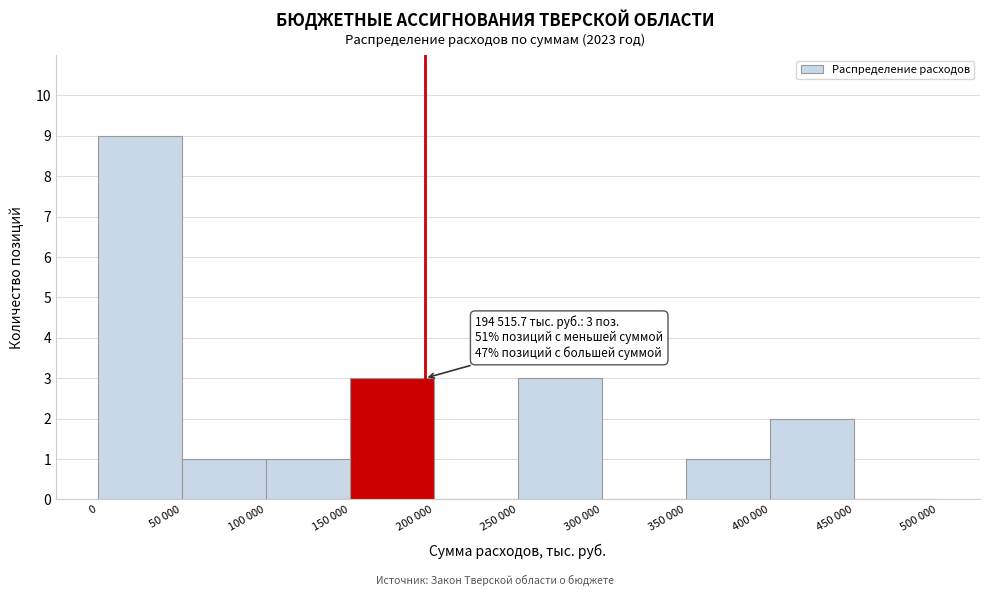

Reading right to left, what are all the values shown in this chart?

450 000=0	400 000=2	350 000=1	300 000=0	250 000=3	200 000=0	150 000=3	100 000=1	50 000=1	0=9